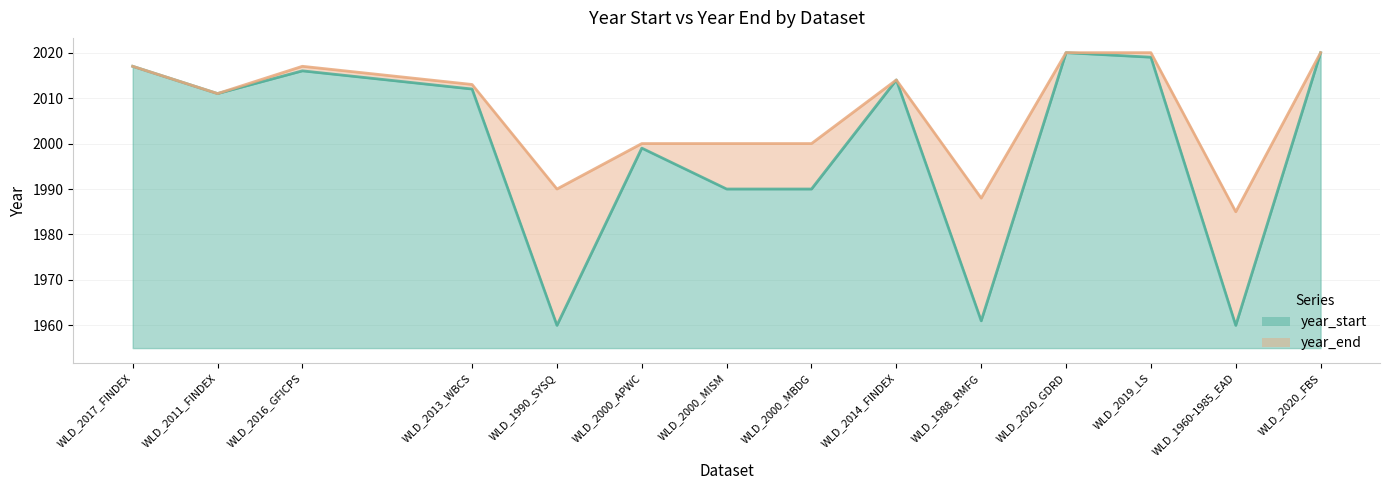

What is the label of the 8th point from the right?

WLD_2000_MISM